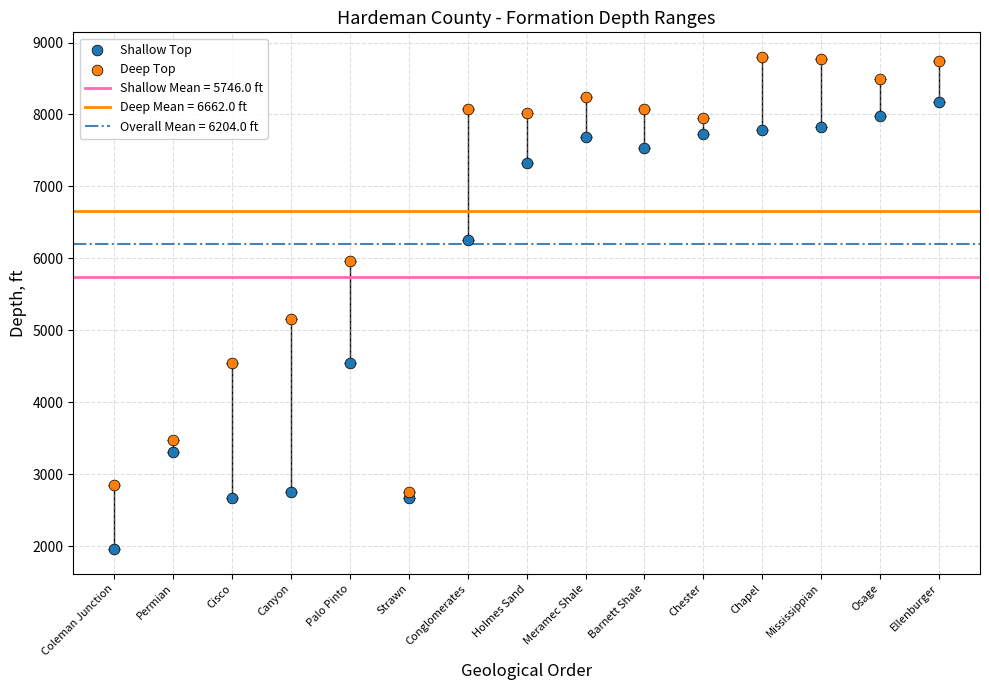

In the Shallow Top series, what Y value is closest to 5065?

4540